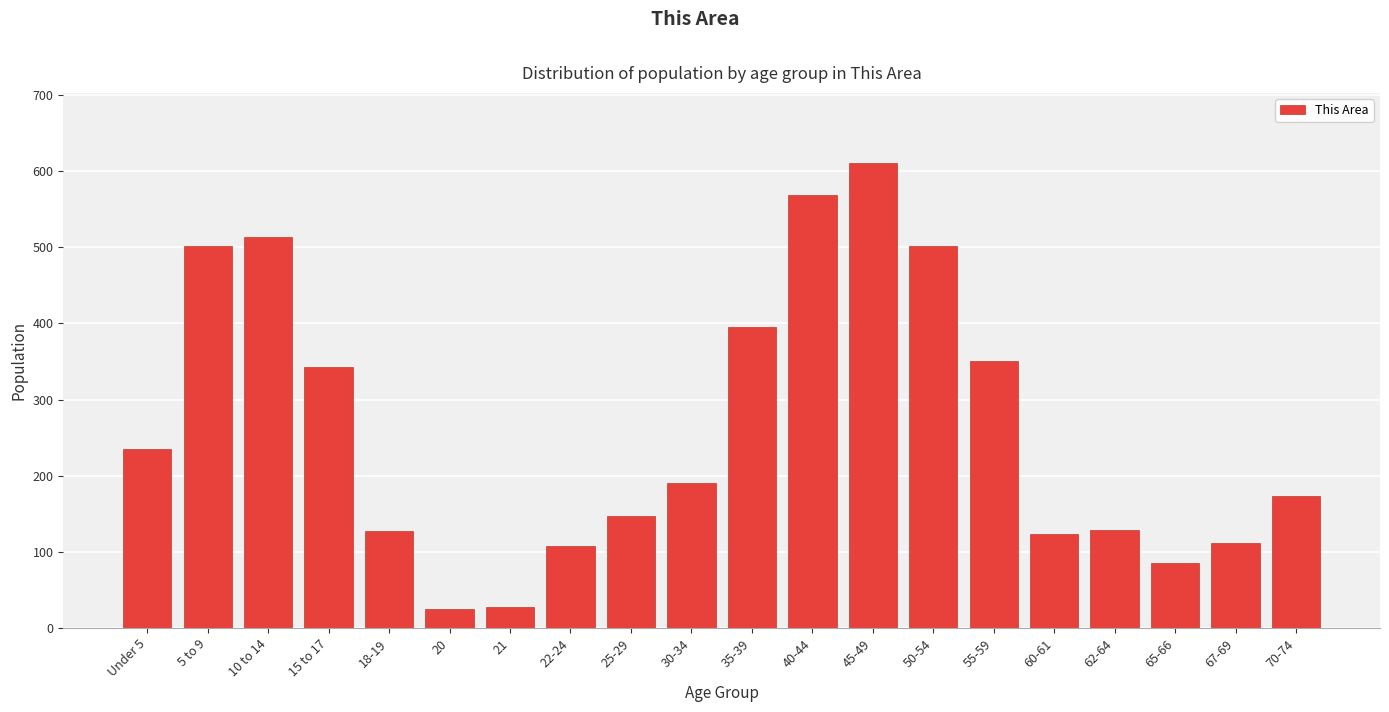

Is it true that the value at 40-44 is 568?

True